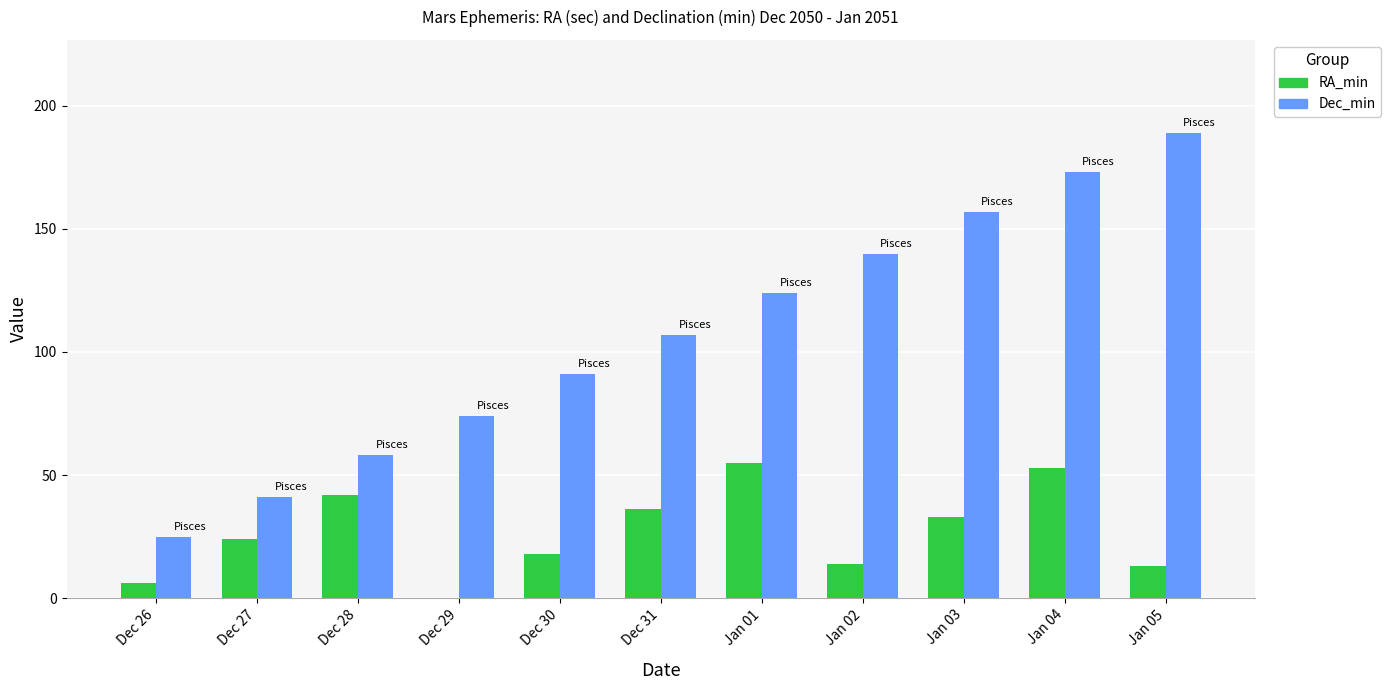

What is the maximum value shown in the chart?

189